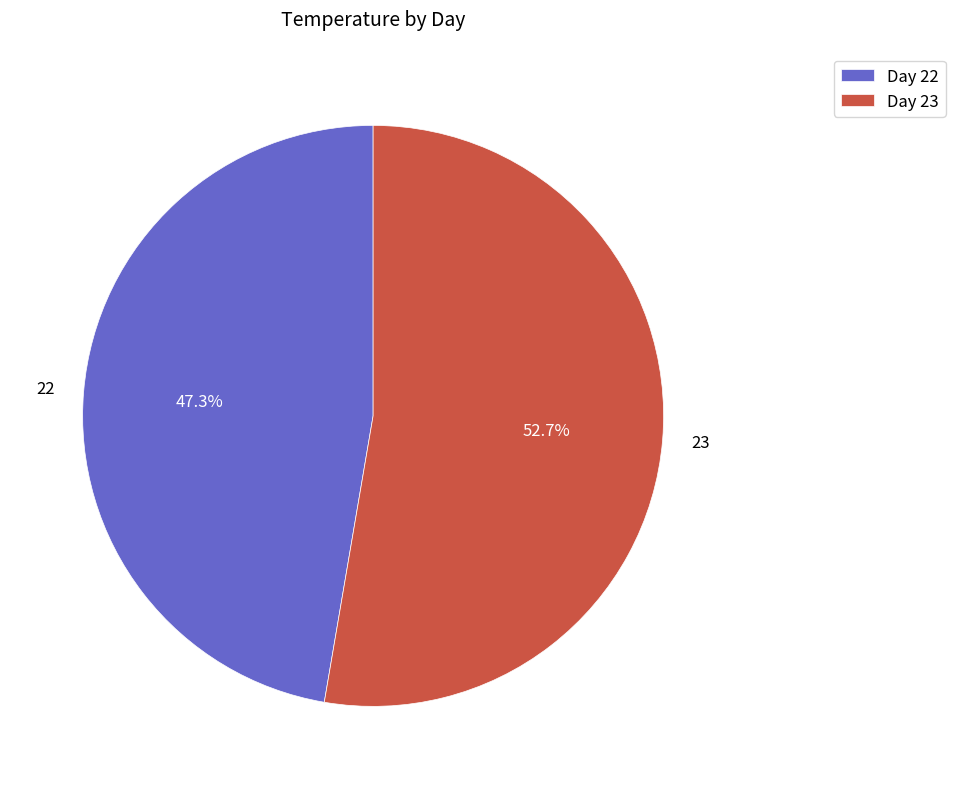

To the nearest percent, what portion does 23 represent?

53%